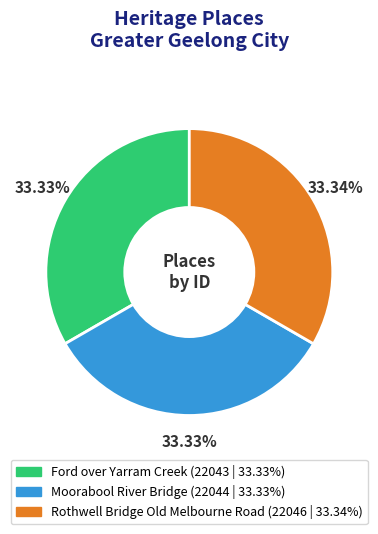

What is the ratio of the value at Ford over Yarram Creek to the value at Rothwell Bridge Old Melbourne Road?

1.0